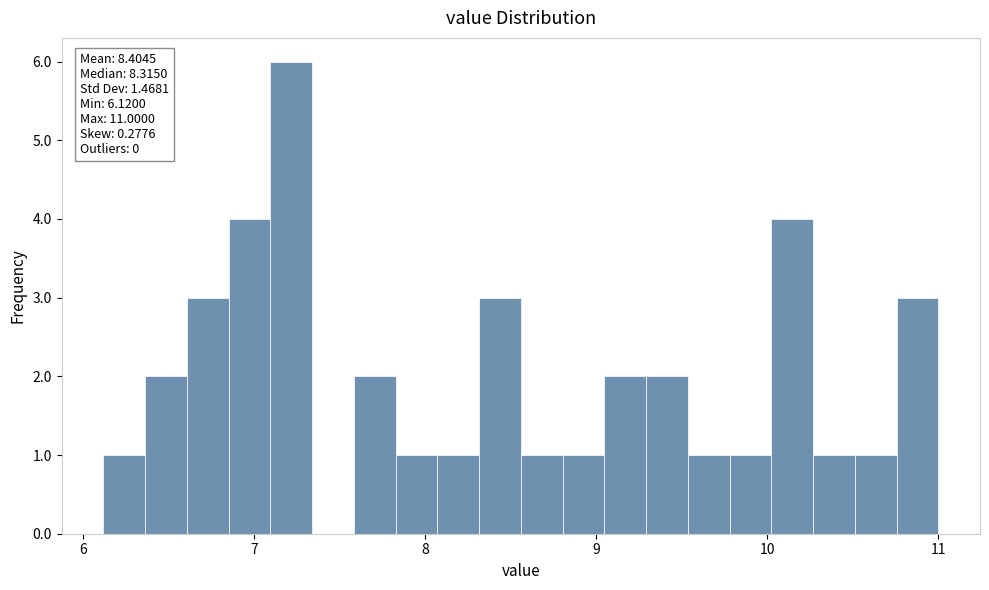

Around what value on the x-axis is the tallest bar? Give the approximate position of its centre, as read against the axis.

7.2